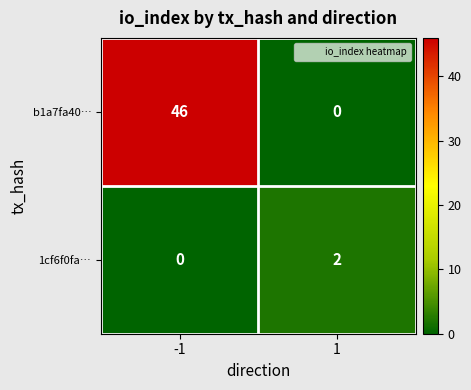

True or false: b1a7fa40… has a value of 46 at -1.

True